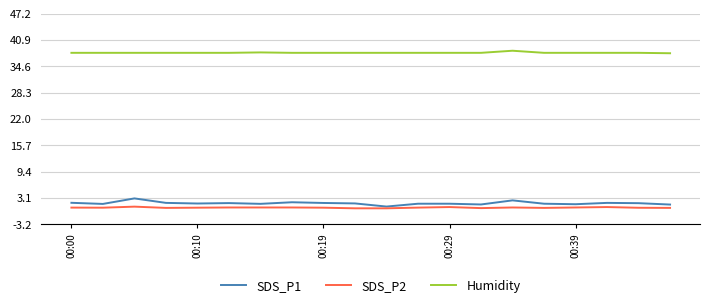

What is the maximum value for Humidity?

38.3